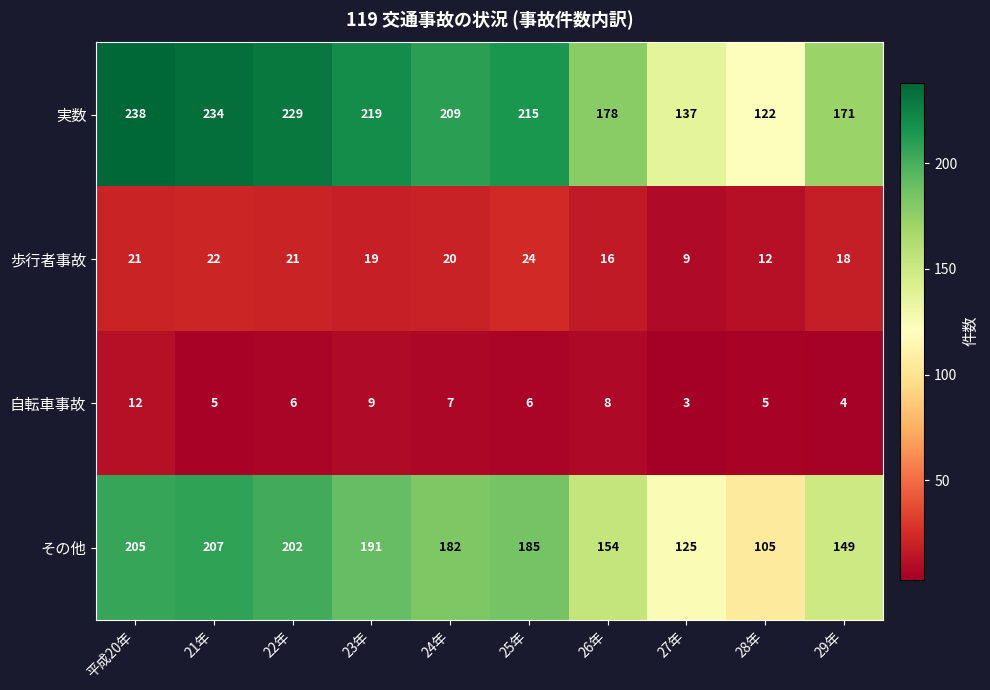

Rank the series by their maximum value, from highest to lowest.

実数, その他, 歩行者事故, 自転車事故